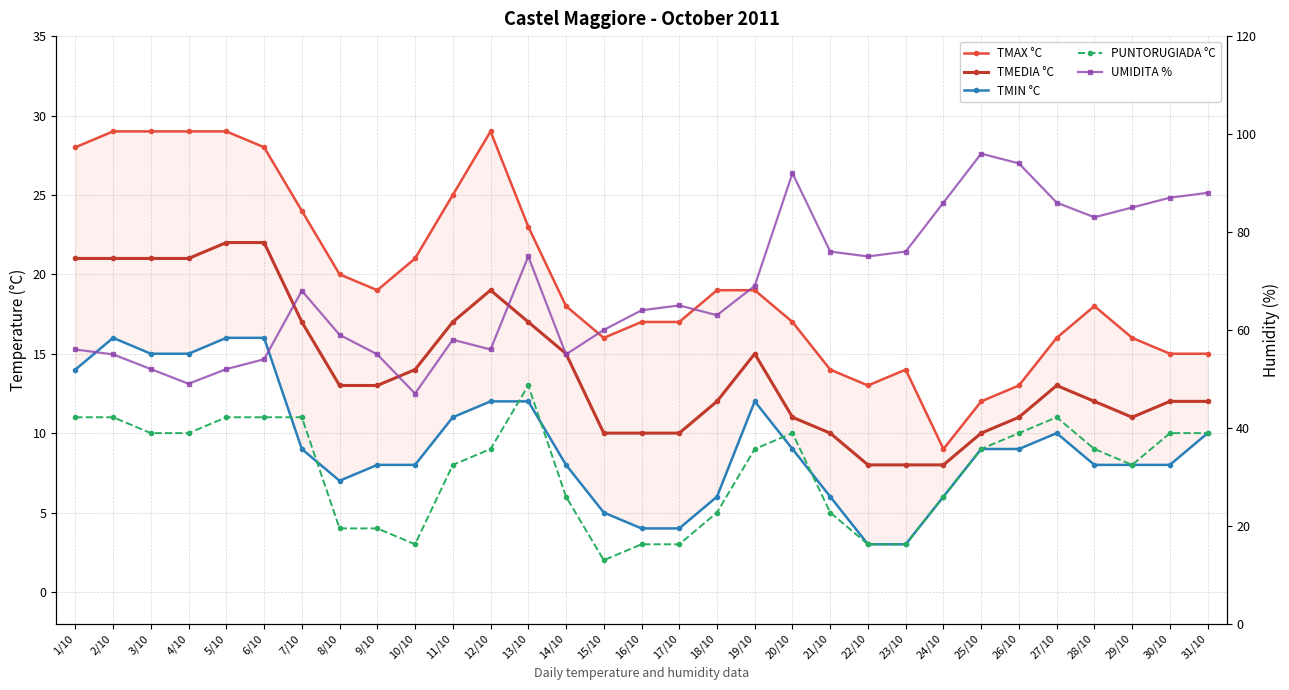

True or false: UMIDITA % and TMIN °C cross at least once.

False